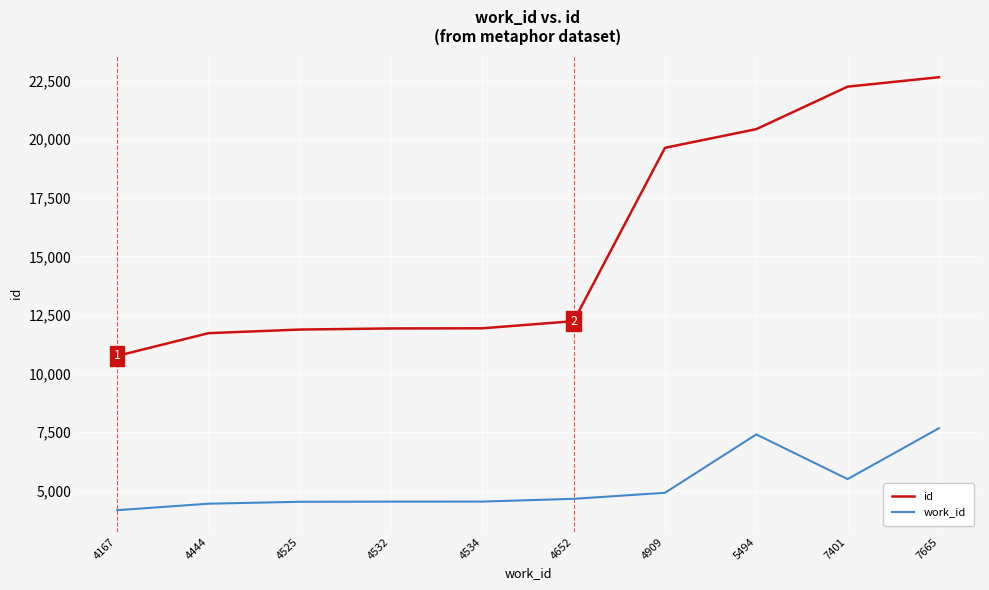

What is the total value across all series at 4909?

24543